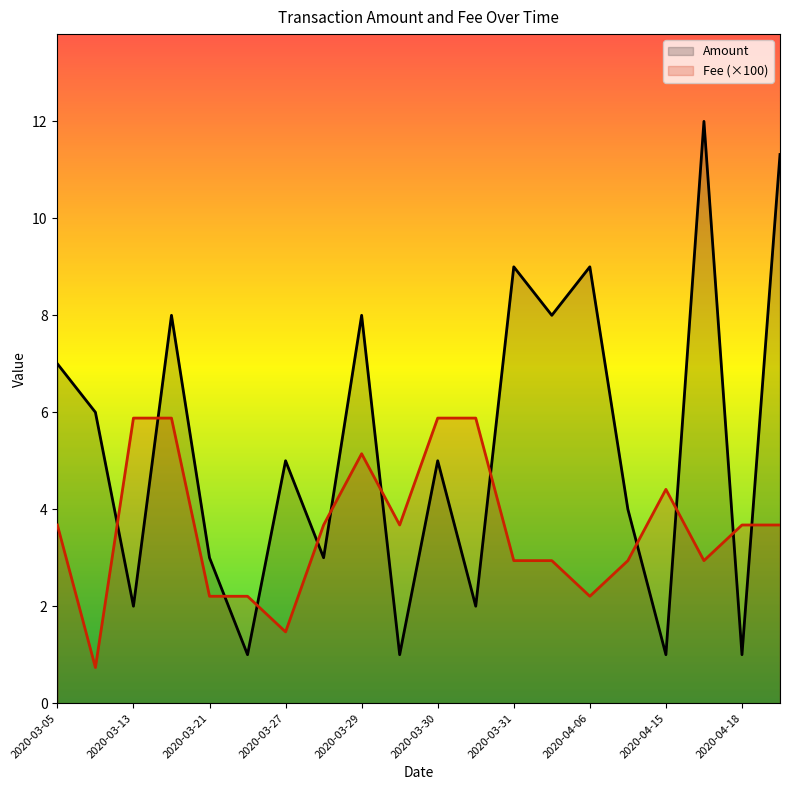

Is the value of Fee at 2020-03-10 greater than the value of Amount at 2020-03-29?

No